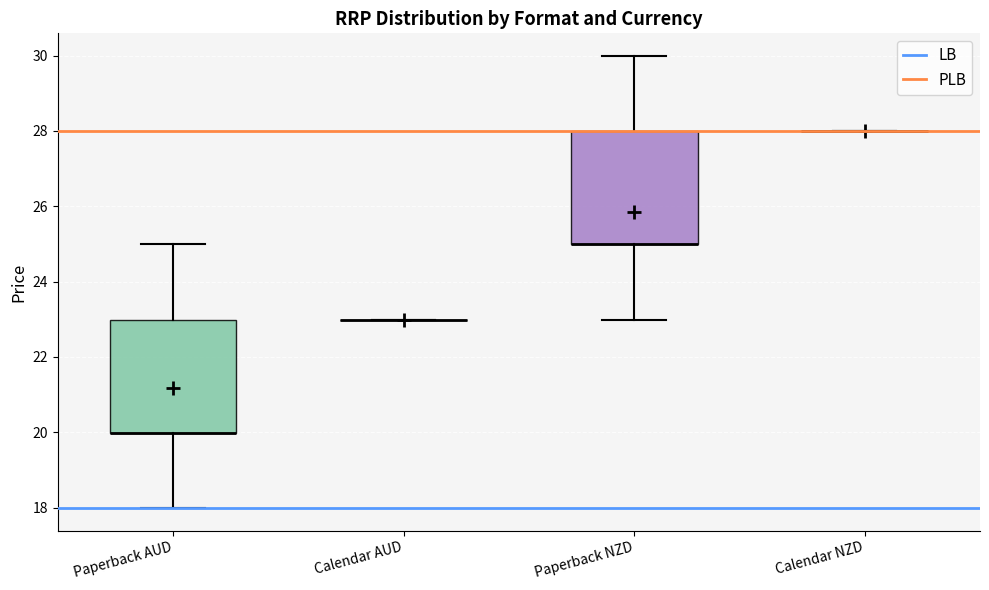

Where is the upper edge of the box for Paperback NZD on the y-axis? The values are not printed on the chart, so give them approximately, as read against the axis.

28